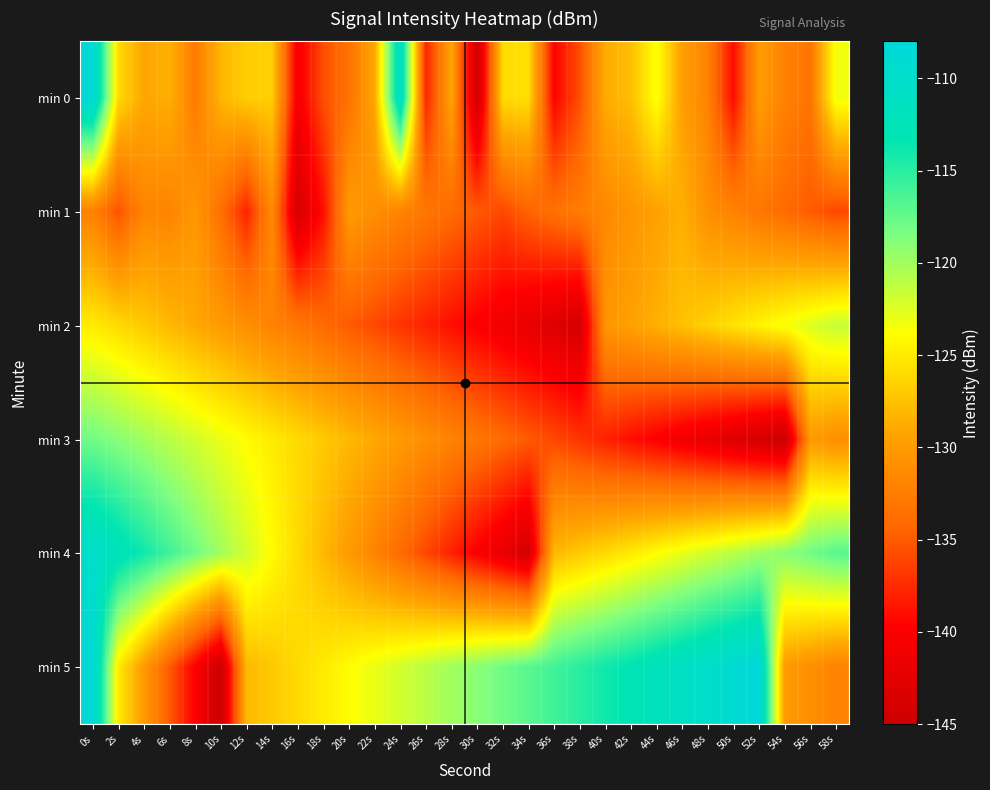

Rank the series at 30s from highest to lowest value.

min 5, min 3, min 1, min 2, min 4, min 0